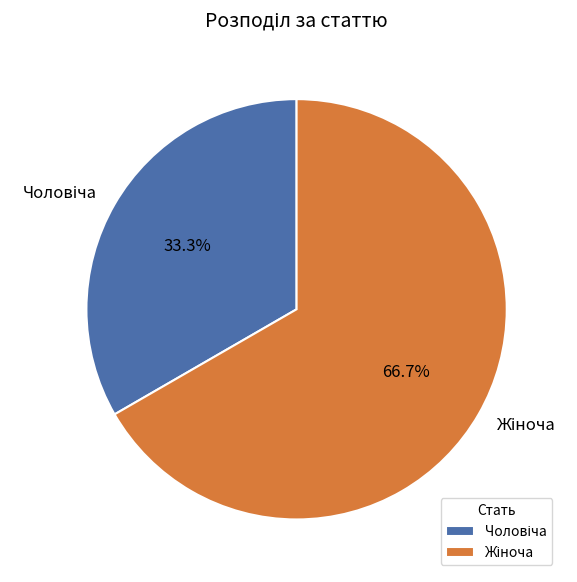

To the nearest percent, what is the difference between the Чоловіча and Жіноча slice percentages?

33%